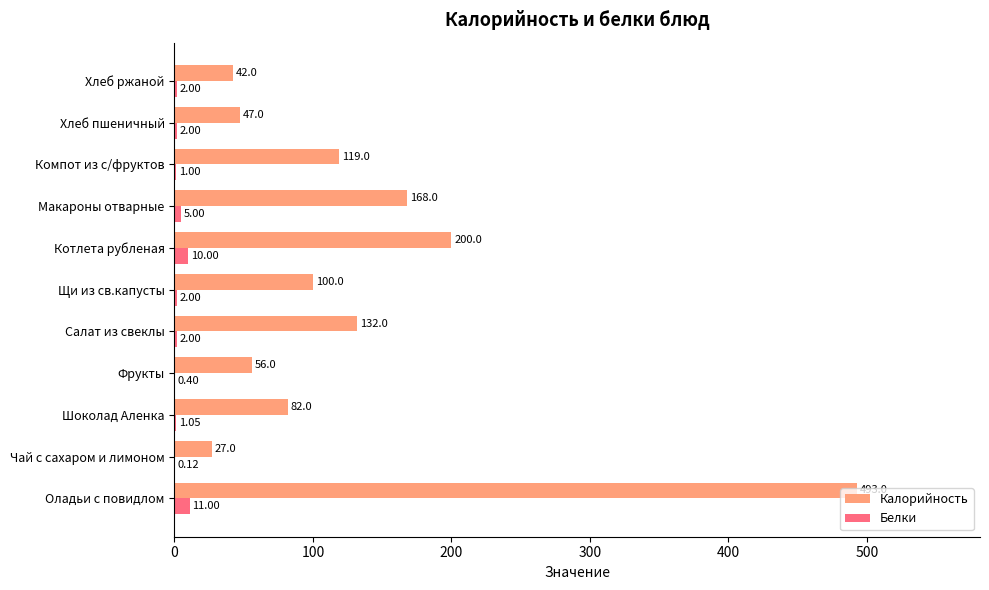

What are all the series names shown in the legend?

Калорийность, Белки